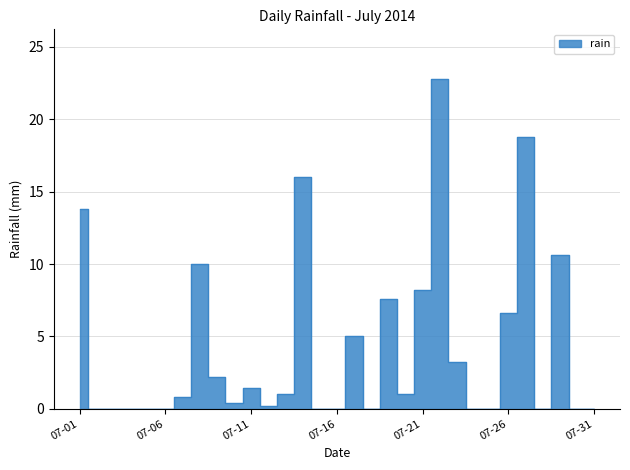

At which label is the value closest to 11?

2014-07-29